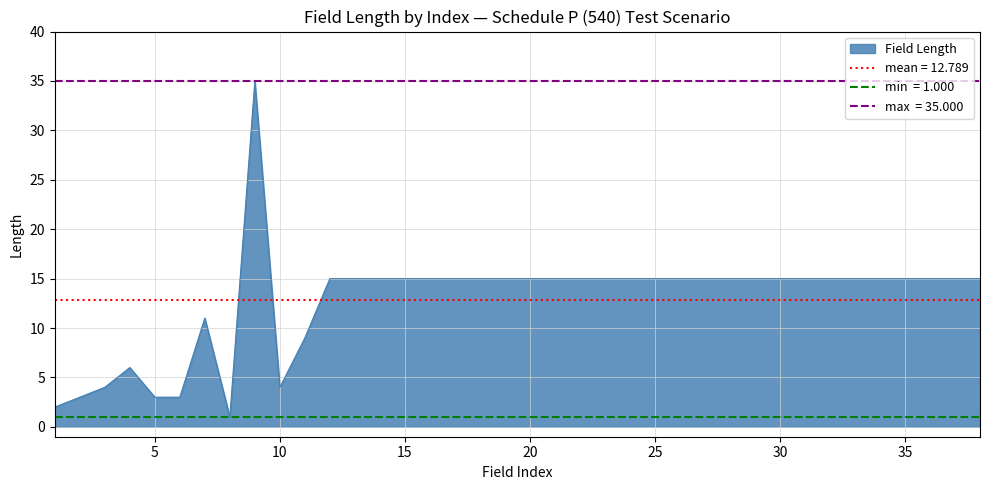

Reading left to right, extract all data points from this chart.

2	3	4	6	3	3	11	1	35	4	9	15	15	15	15	15	15	15	15	15	15	15	15	15	15	15	15	15	15	15	15	15	15	15	15	15	15	15